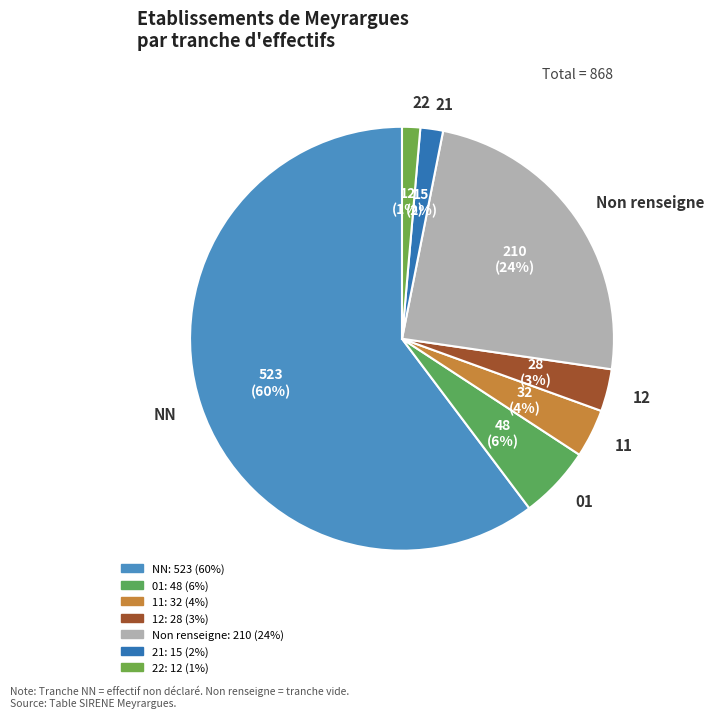

How many slices are in this pie chart?

7